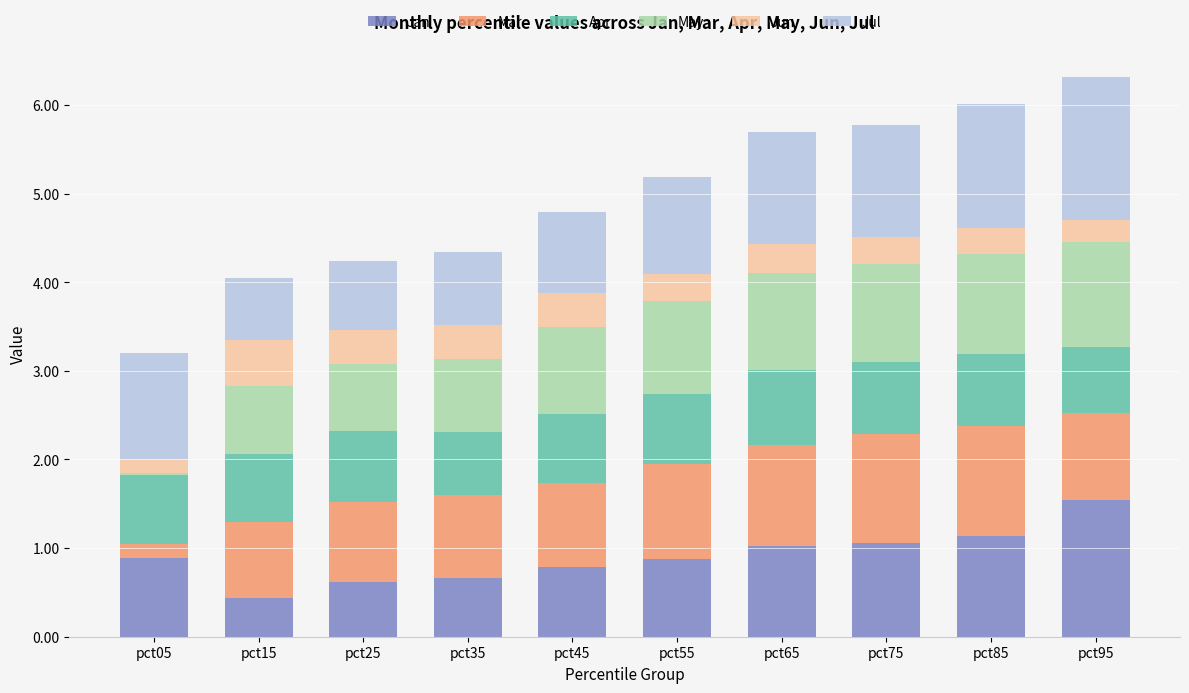

True or false: Jan has a value of 0.3 at pct85.

False